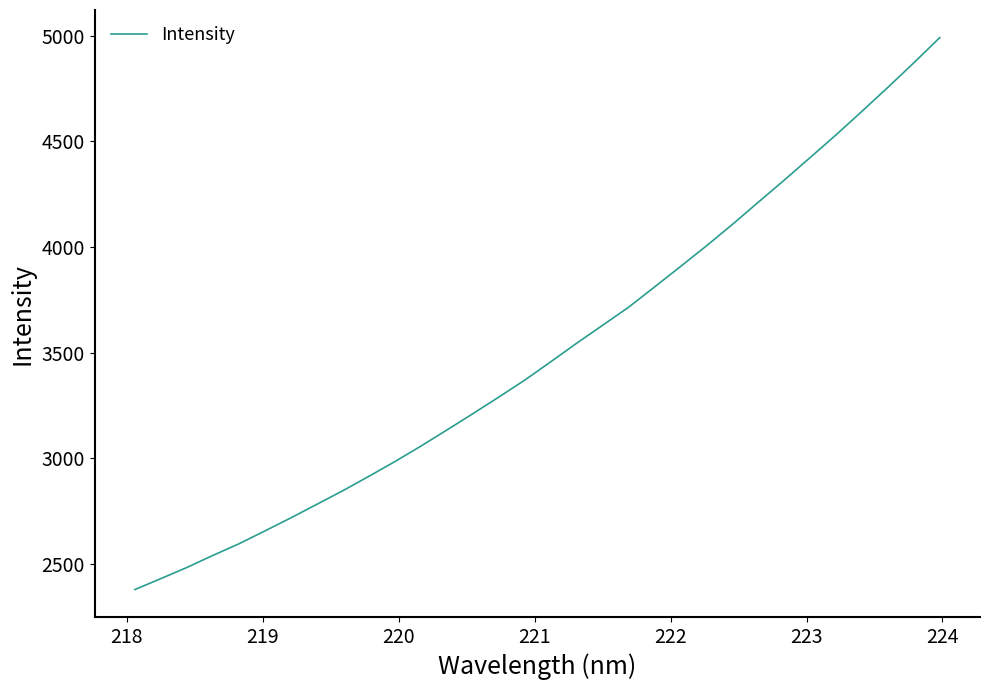

Count the number of data series in this chart.

1